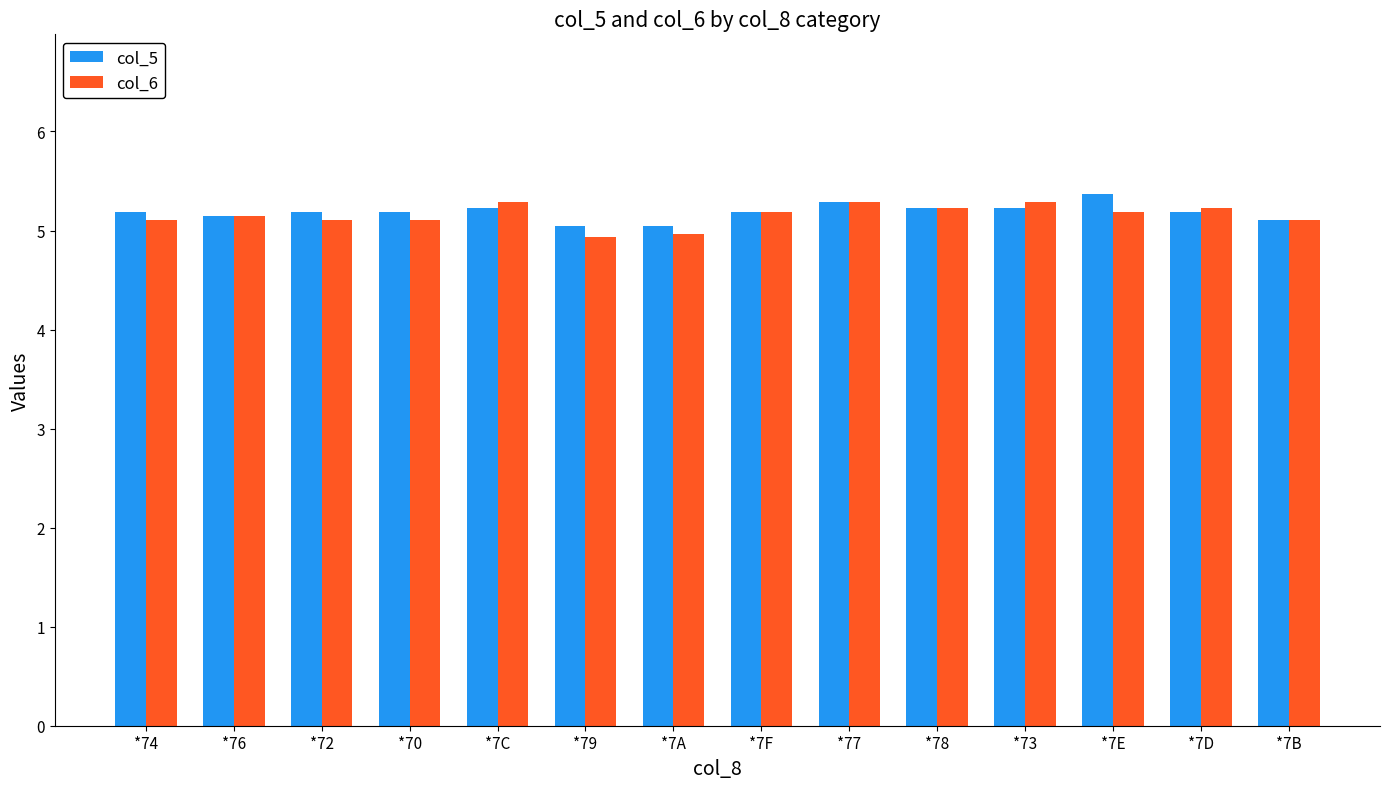

What is the difference between the maximum and minimum values in the col_5 series?

0.3